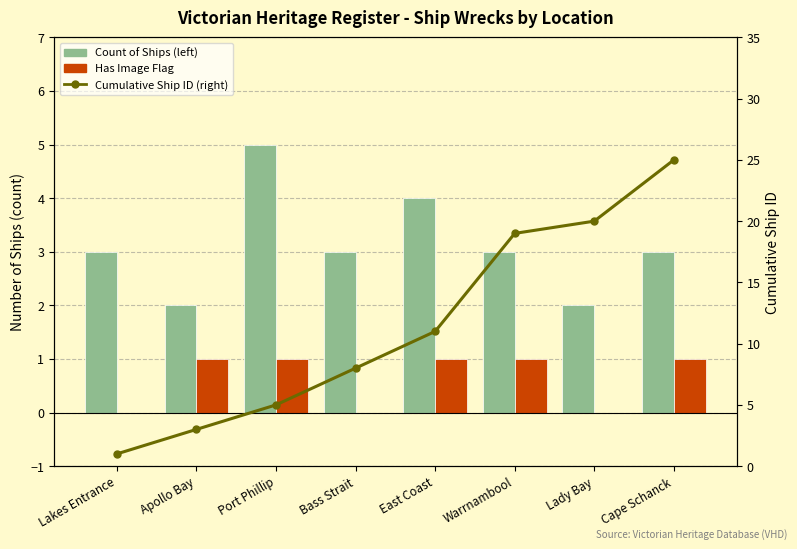

True or false: Has Image Flag has a value of 0 at Bass Strait.

False